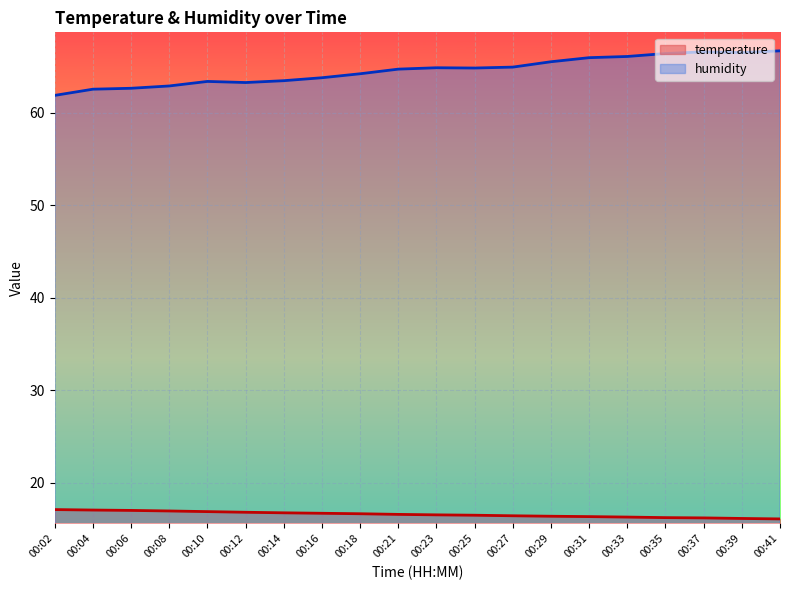

What is the difference between the humidity values at 00:29 and 00:39?

1.0